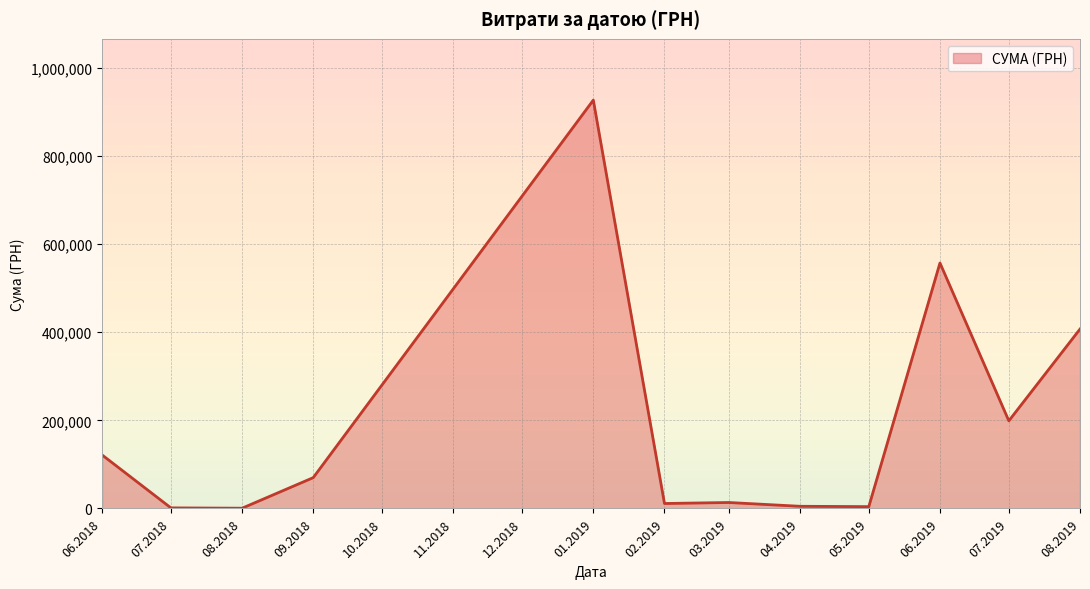

What is the maximum value shown in the chart?

927060.7